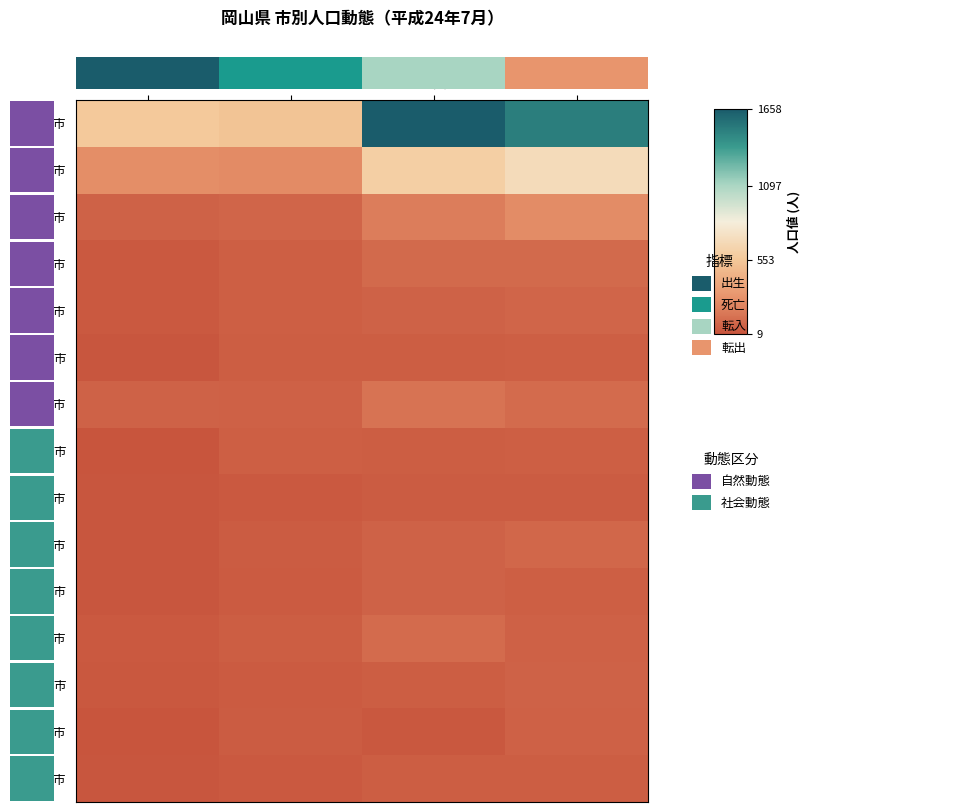

Reading right to left, what are all the values shown in this chart?

岡山市: 転出=1509	転入=1658	死亡=535	出生=563
倉敷市: 転出=693	転入=608	死亡=247	出生=256
津山市: 転出=253	転入=184	死亡=82	出生=71
玉野市: 転出=104	転入=104	死亡=55	出生=32
笠岡市: 転出=81	転入=72	死亡=60	出生=29
井原市: 転出=56	転入=53	死亡=50	出生=19
総社市: 転出=111	転入=138	死亡=61	出生=68
高梁市: 転出=59	転入=52	死亡=56	出生=9
新見市: 転出=45	転入=42	死亡=32	出生=19
備前市: 転出=92	転入=72	死亡=43	出生=20
瀬戸内市: 転出=60	転入=73	死亡=35	出生=19
赤磐市: 転出=65	転入=106	死亡=52	出生=29
真庭市: 転出=73	転入=54	死亡=38	出生=24
美作市: 転出=64	転入=24	死亡=45	出生=13
浅口市: 転出=53	転入=54	死亡=32	出生=20